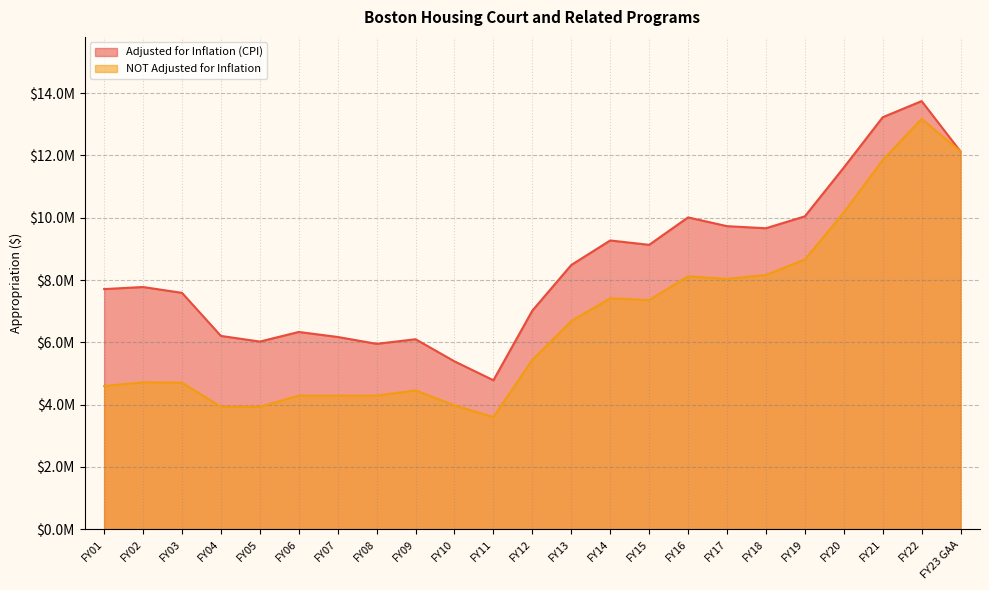

What is the minimum value for NOT Adjusted for Inflation?

3597623